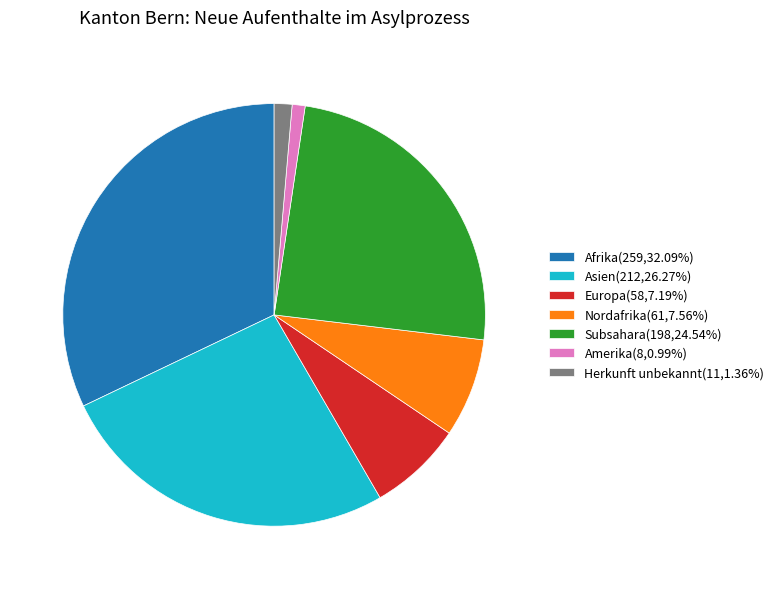

Is the sum of Afrika(259,32.09%) and Subsahara(198,24.54%) greater than half?

Yes